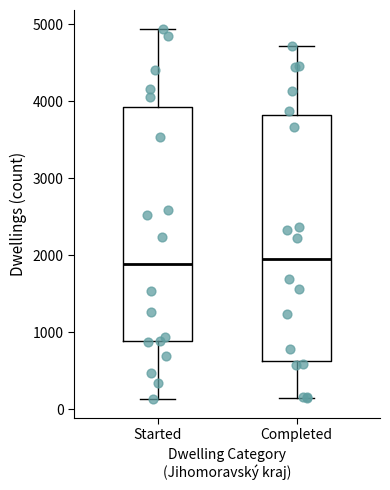

Reading left to right, transcribe this box plot: for each box, give where its median line is, the range the box spans, and where its two whiskers end, as read against the y-axis. The values are not printed on the chart, so give them approximately, as read against the axis.

Started: median 1900, box 900 to 3900, whiskers 100 to 4900
Completed: median 2000, box 600 to 3800, whiskers 200 to 4700